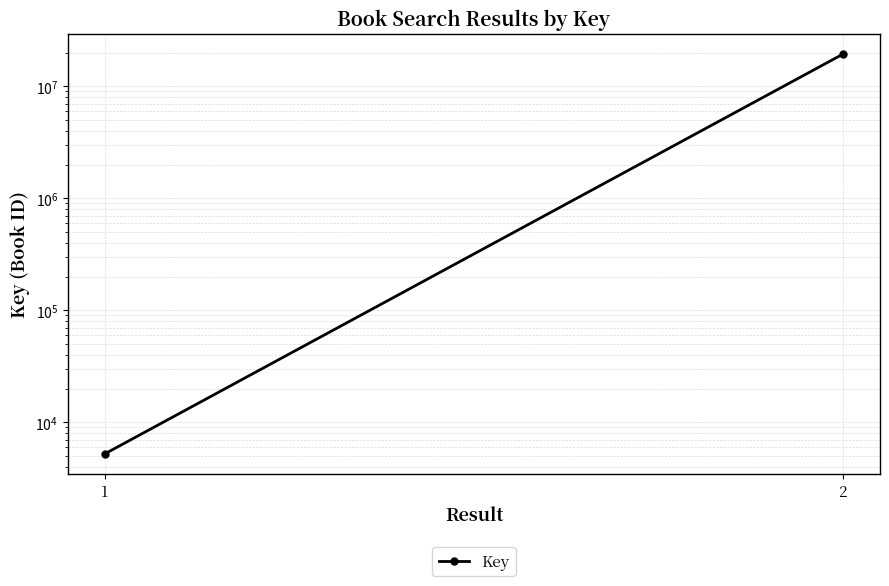

Is it true that the value at 2 is 13206622?

False